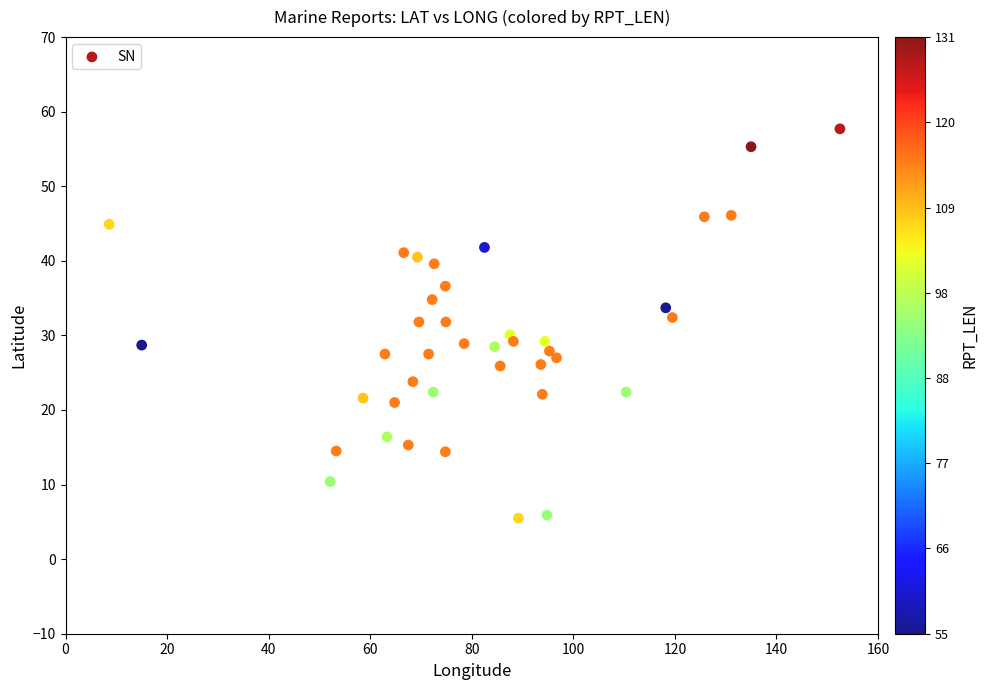

What is the range of X values (max minus min)?

143.9